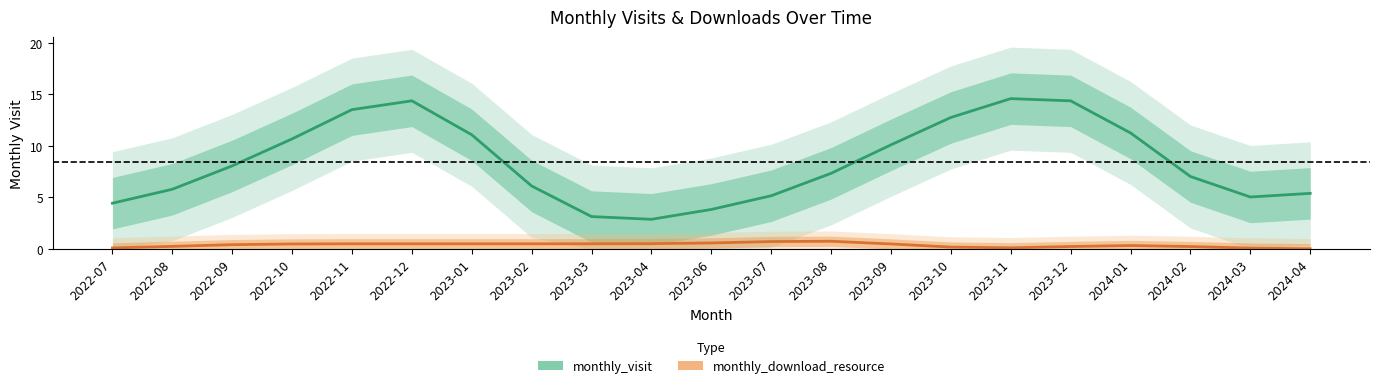

How many interior local peaks does the monthly_download_resource series have?

4